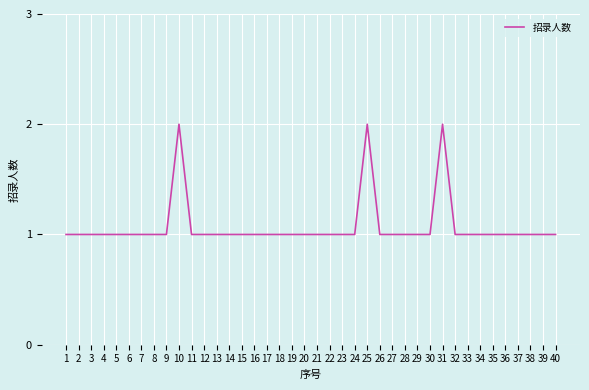

What is the ratio of the value at 20 to the value at 32?

1.0